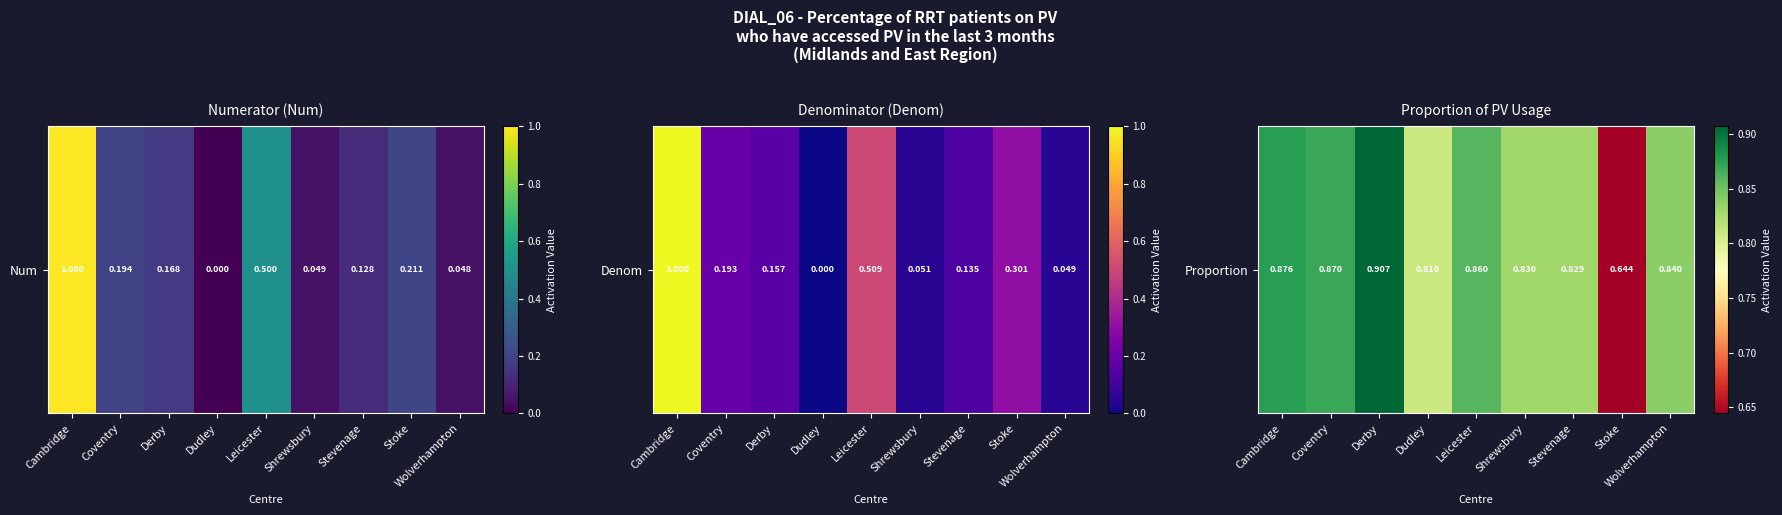

Which has a higher value, Stevenage or Leicester?

Leicester